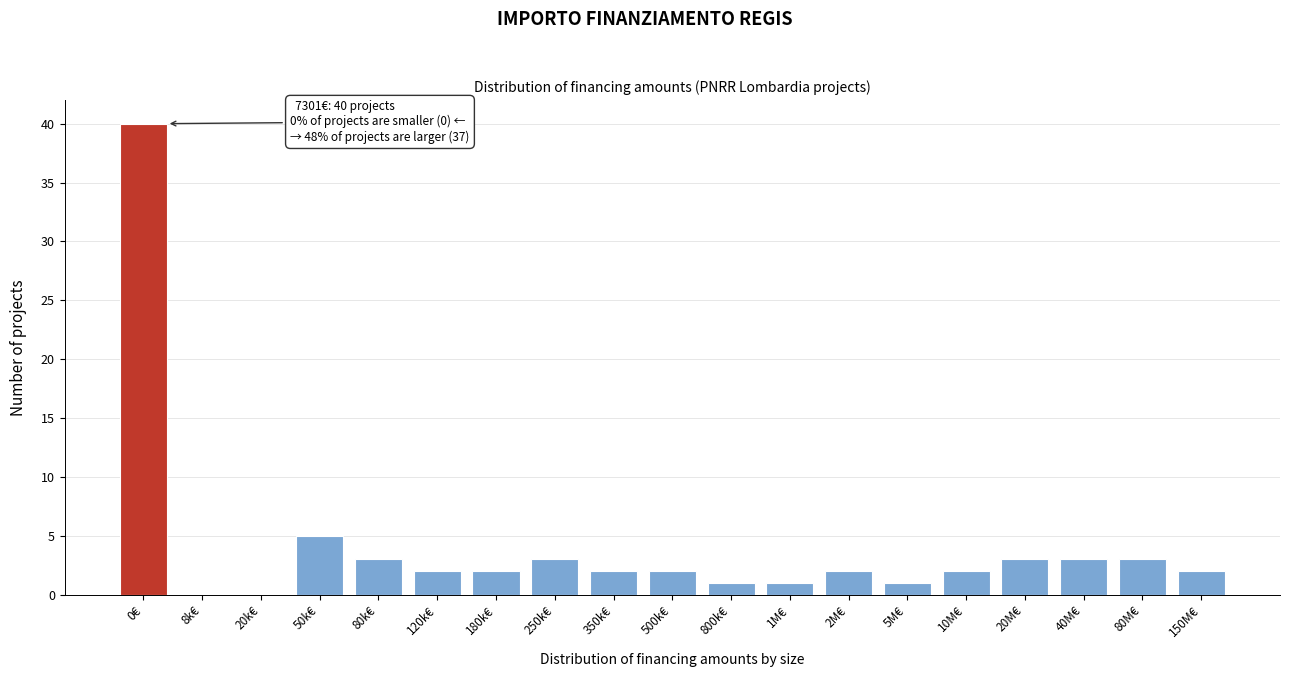

Reading left to right, list all the values displayed in this chart.

0€=40	8k€=0	20k€=0	50k€=5	80k€=3	120k€=2	180k€=2	250k€=3	350k€=2	500k€=2	800k€=1	1M€=1	2M€=2	5M€=1	10M€=2	20M€=3	40M€=3	80M€=3	150M€=2